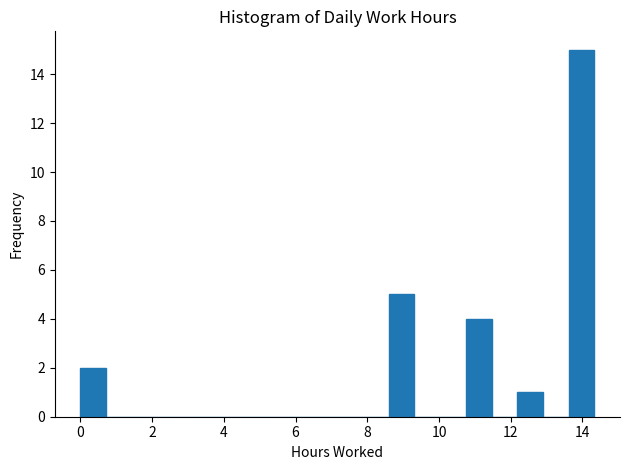

Around what value on the x-axis is the tallest bar? Give the approximate position of its centre, as read against the axis.

14.0